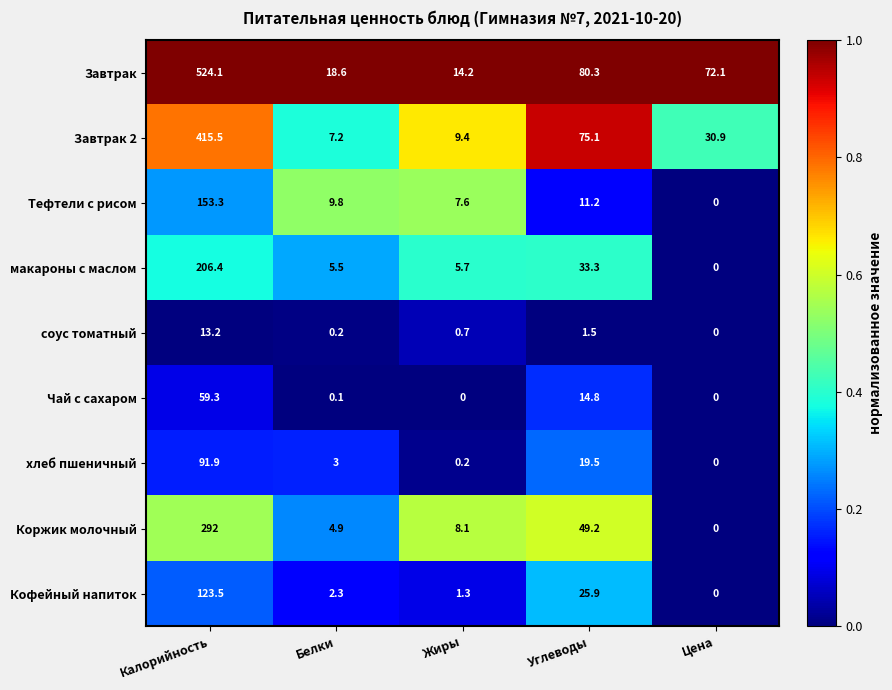

Where is Коржик молочный nearest to the value 146?

Углеводы